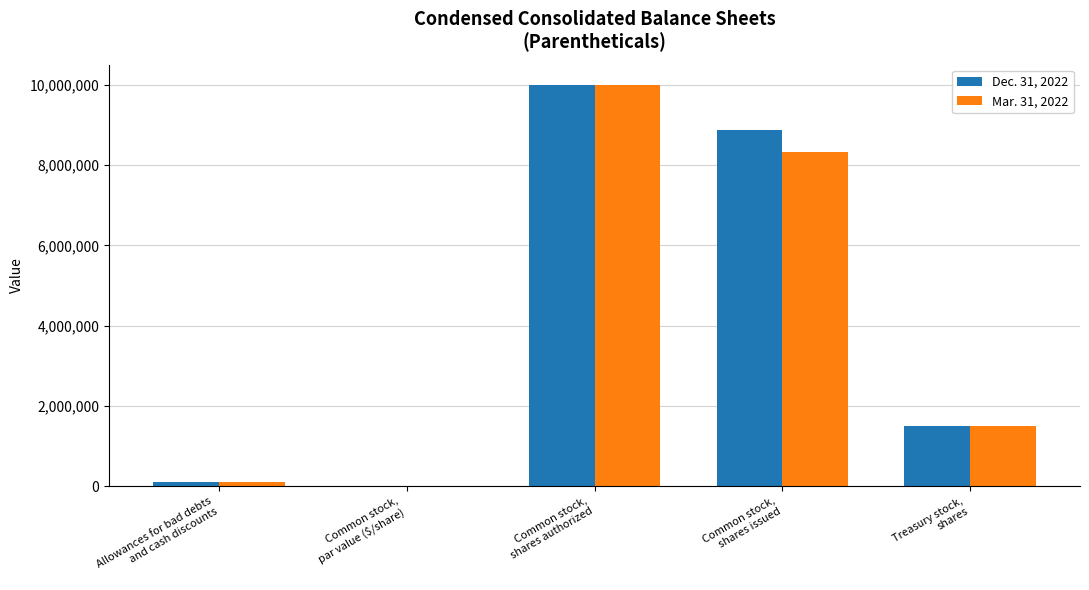

How many series are shown in this chart?

2